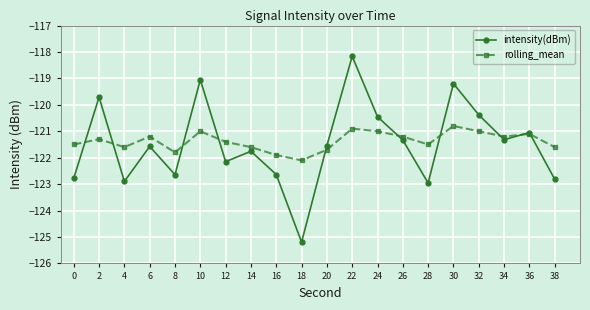

Between 16 and 24, which series saw the biggest shift?

intensity(dBm)